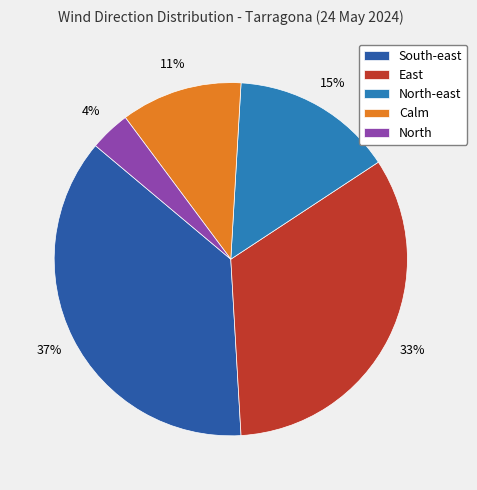

To the nearest percent, what is the average slice percentage?

20%